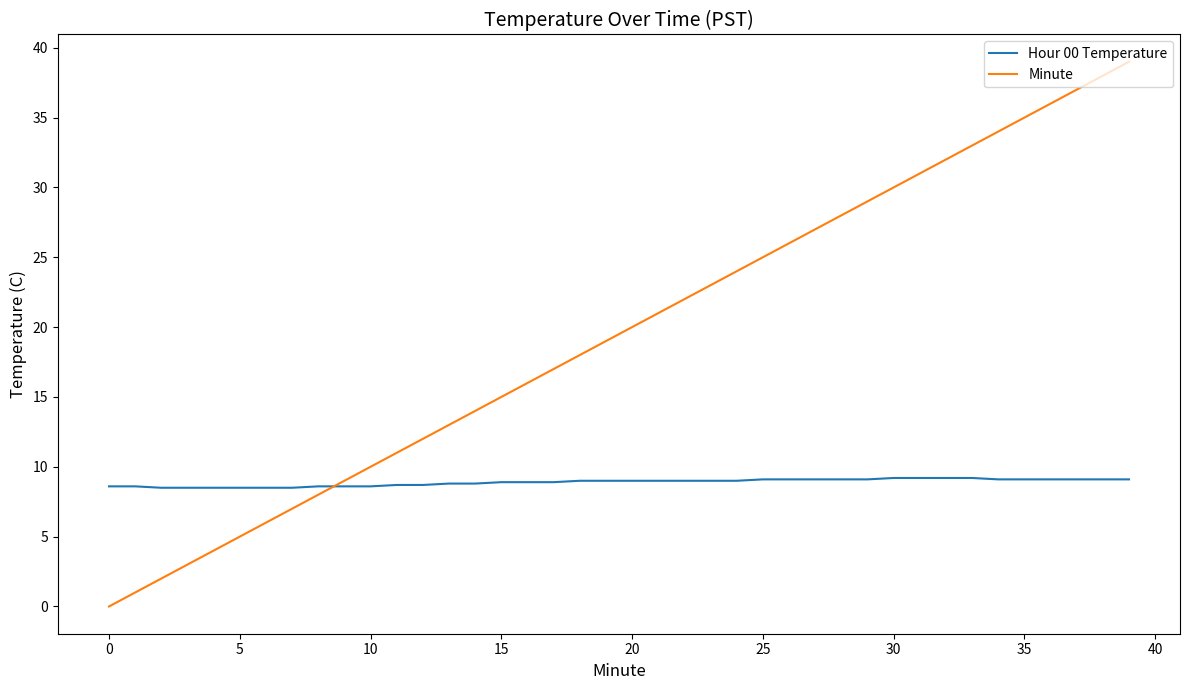

What is the highest value of the Minute series?

39.0